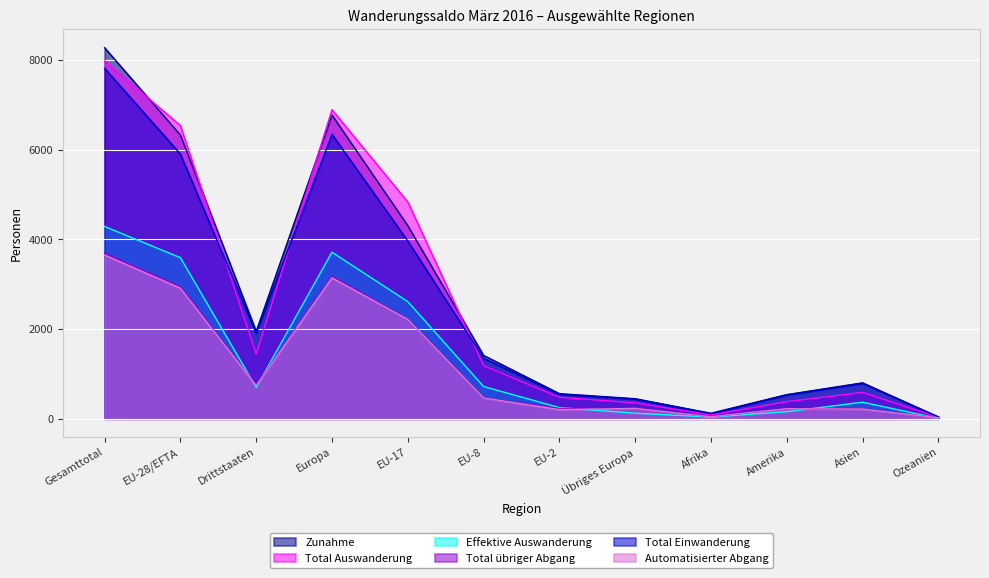

How many lines are shown in the chart?

6